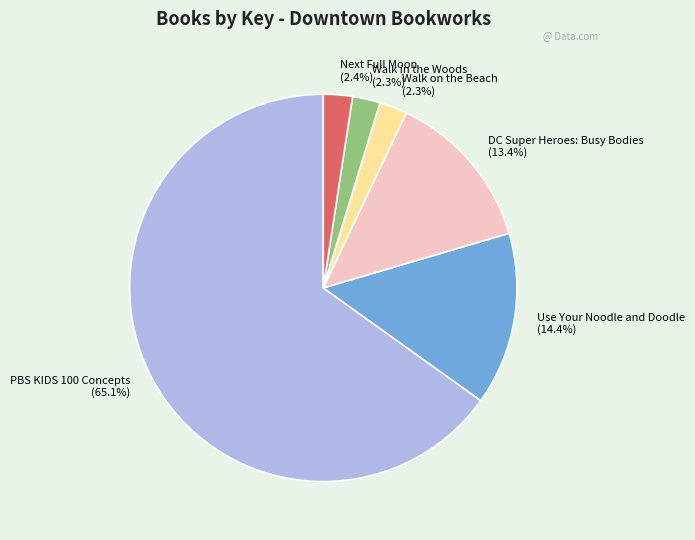

What is the largest slice in the pie chart?

PBS KIDS 100 Concepts